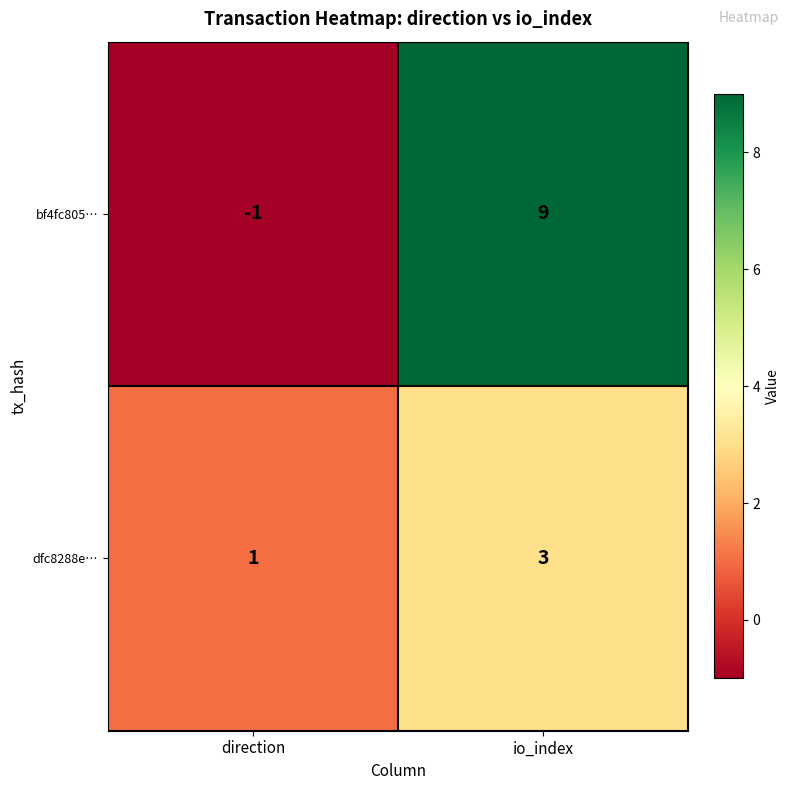

How many series are shown in this chart?

2